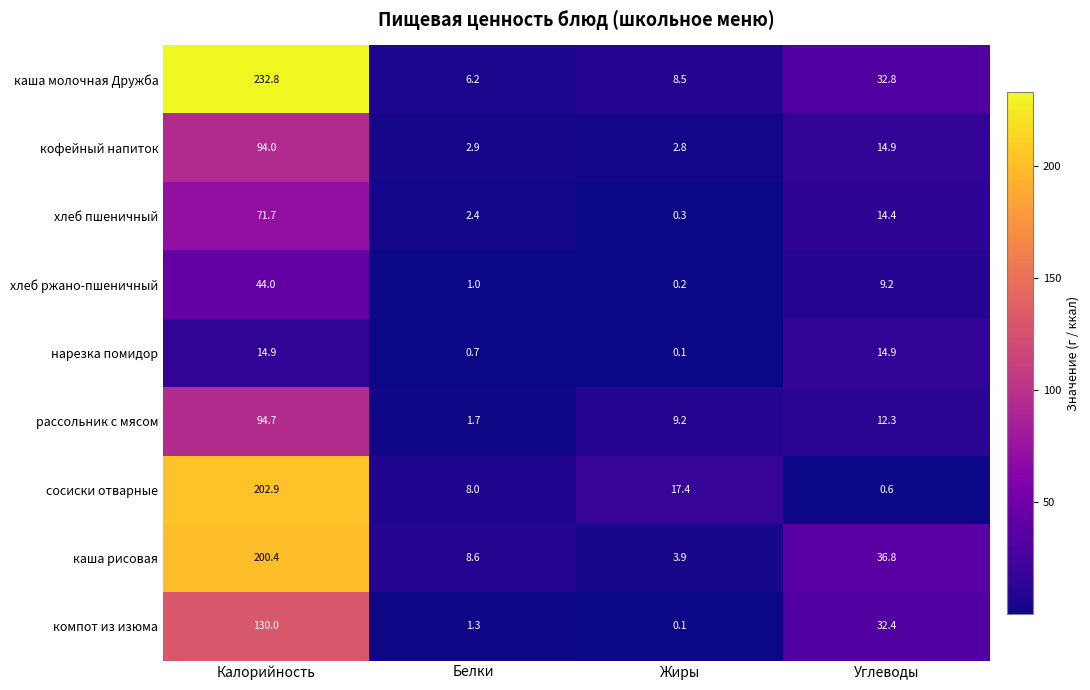

At which label does кофейный напиток reach its peak?

Калорийность